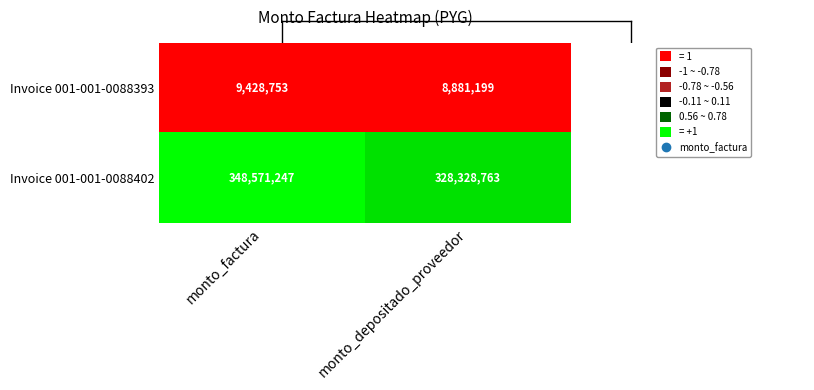

Read the Invoice 001-001-0088393 value at monto_depositado_proveedor, to the nearest 50.

8881200